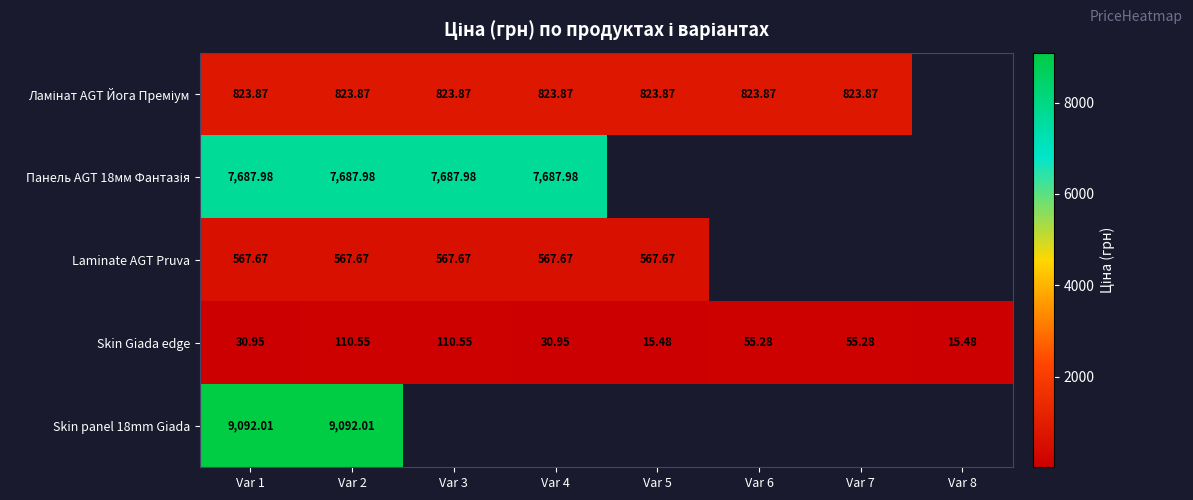

What is the greatest value displayed?

9092.0